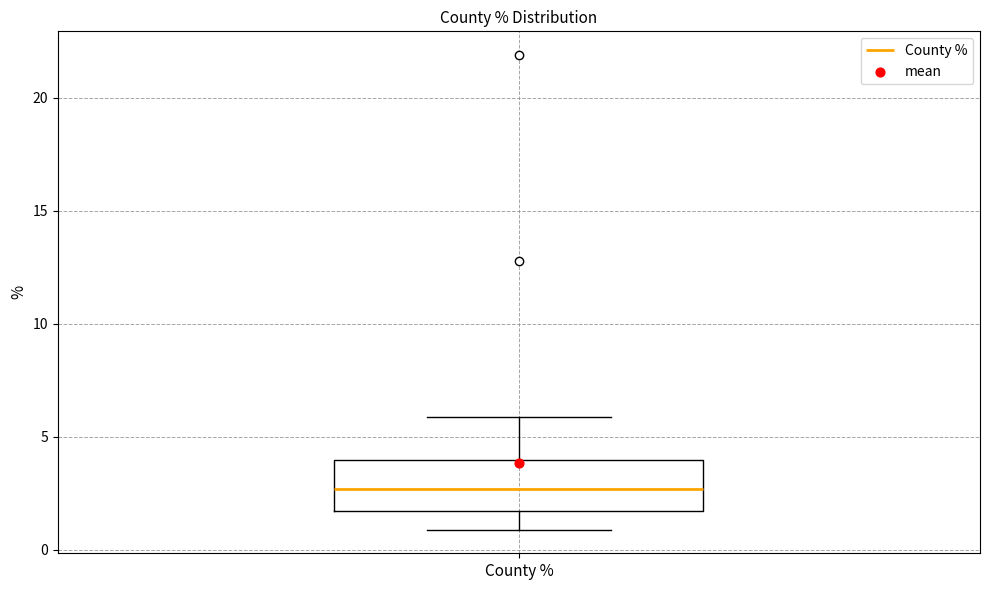

Read this box plot against the y-axis: the position of the median line, the range covered by the box, and the ends of both whiskers. The values are not printed on the chart, so give them approximately, as read against the axis.

median 2.5, box 1.5 to 4.0, whiskers 1.0 to 6.0